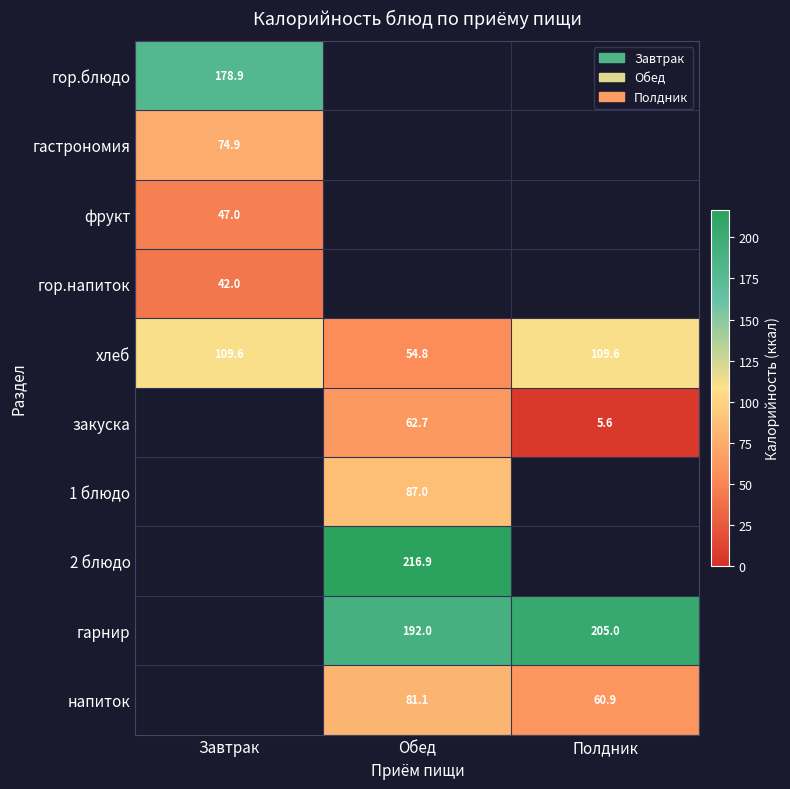

Is the value of хлеб at Обед greater than the value of гор.напиток at Завтрак?

Yes